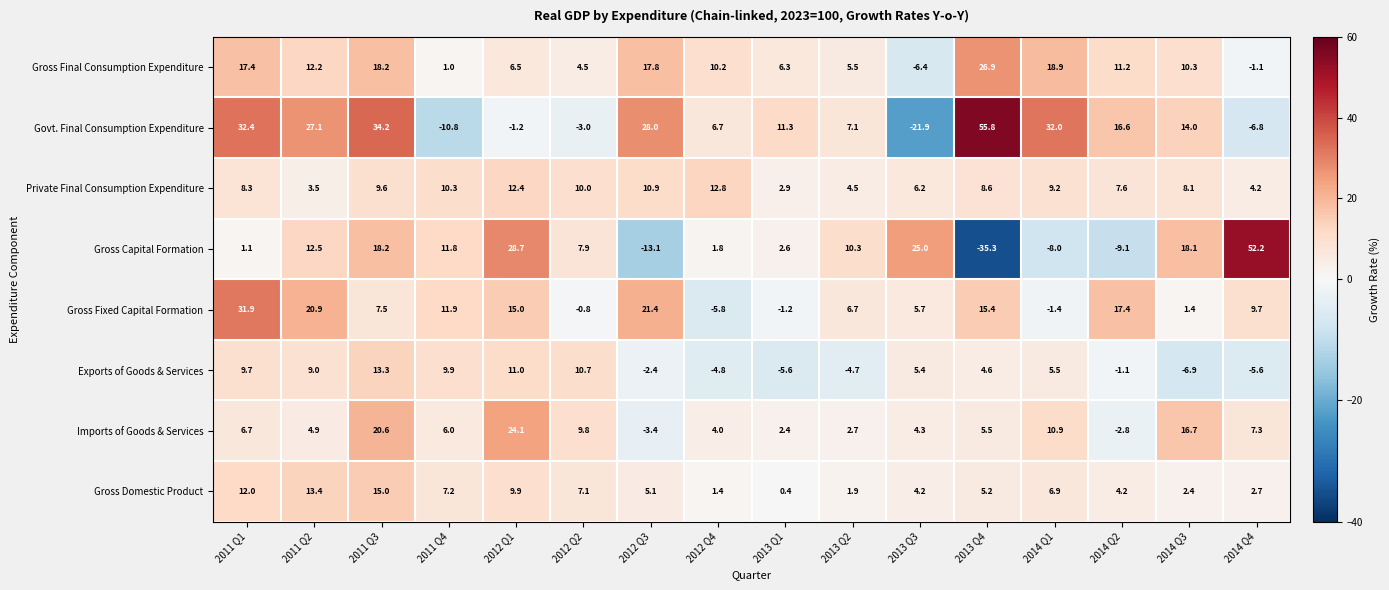

What is the difference between the maximum and minimum values in the Exports of Goods & Services series?

20.2